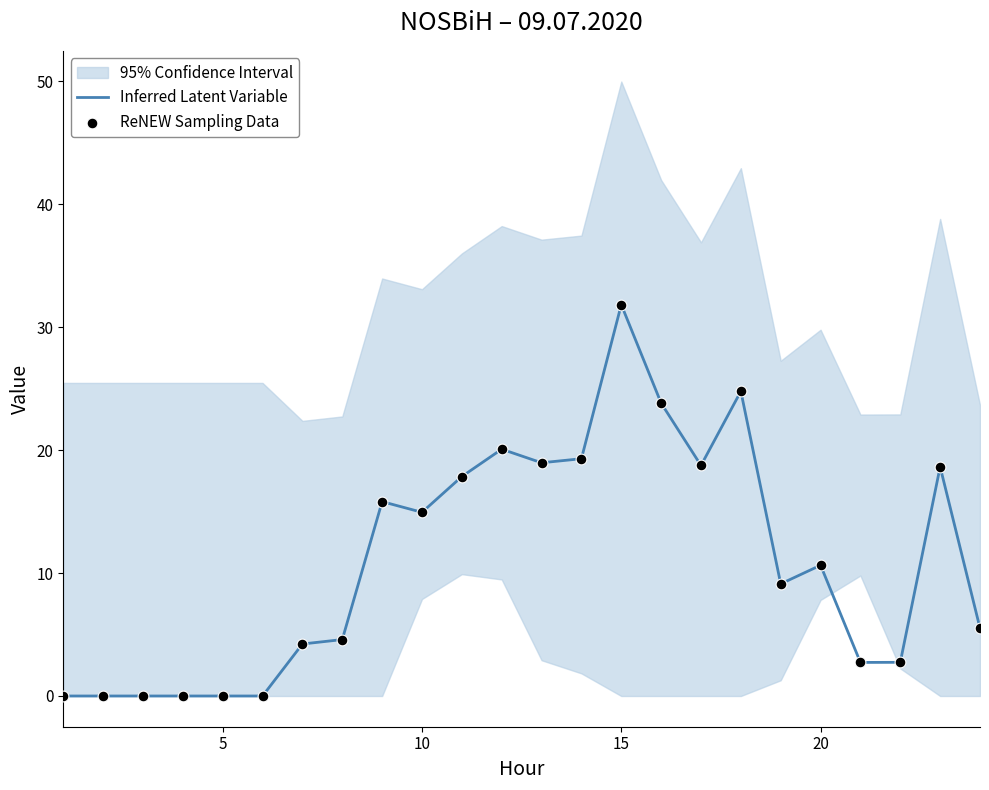

Which series reaches the maximum Y coordinate?

Inferred Latent Variable